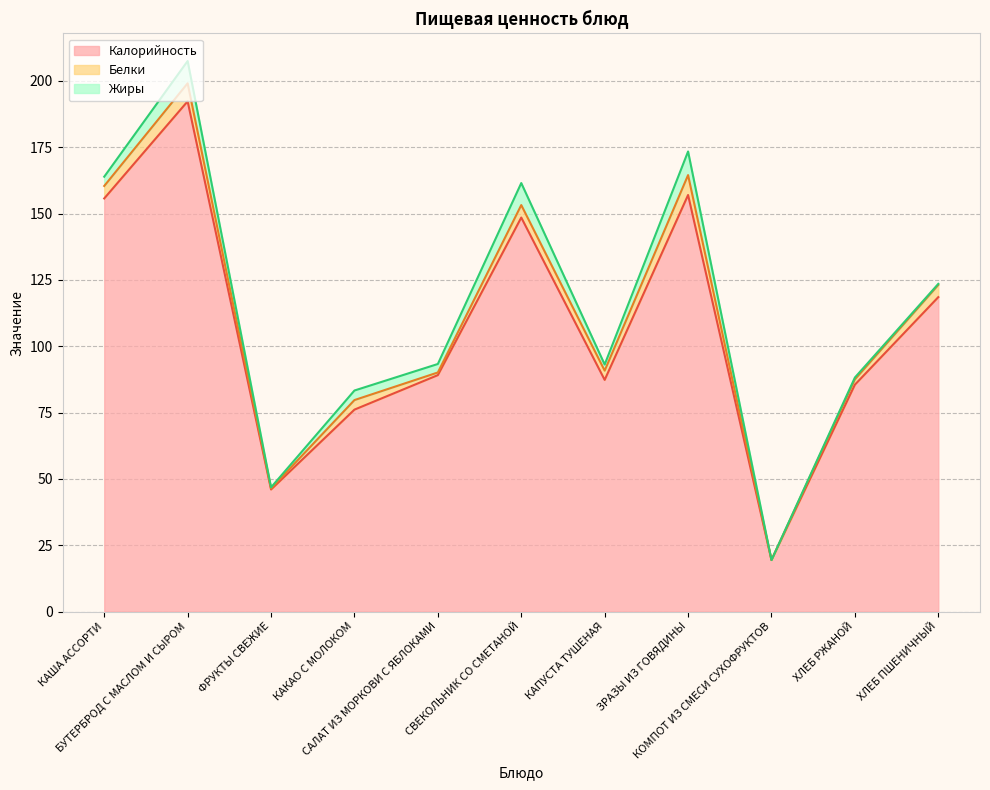

The Белки series shows 1.0 at САЛАТ ИЗ МОРКОВИ С ЯБЛОКАМИ. True or false?

True